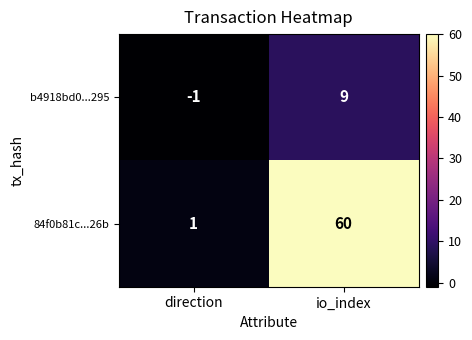

How many categories are shown in the chart?

2